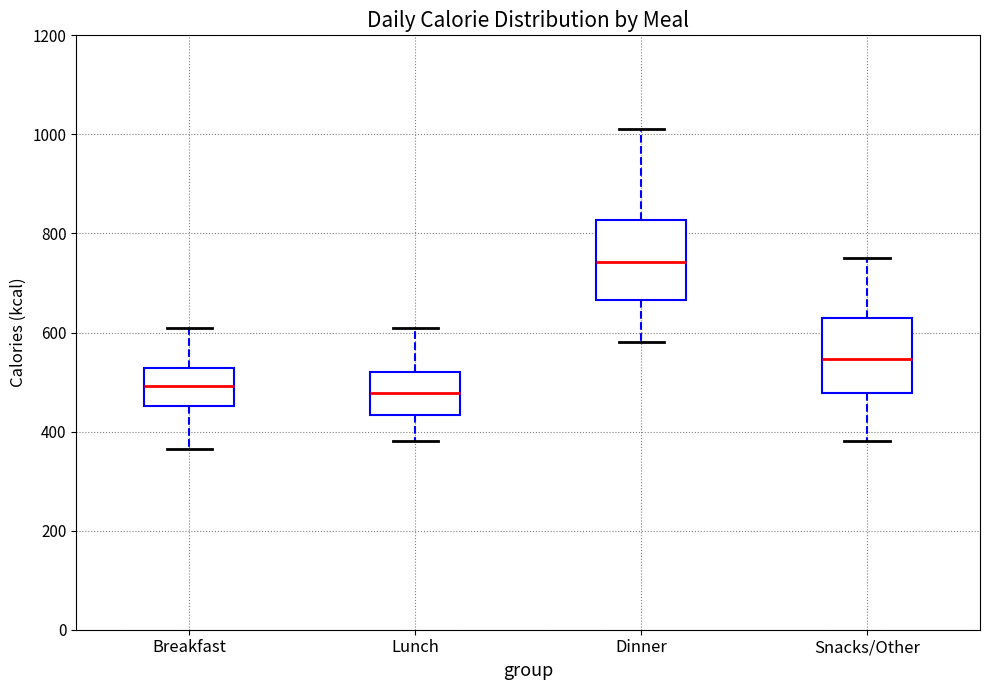

Where does the upper whisker of the box for Dinner end on the y-axis? The values are not printed on the chart, so give them approximately, as read against the axis.

1020